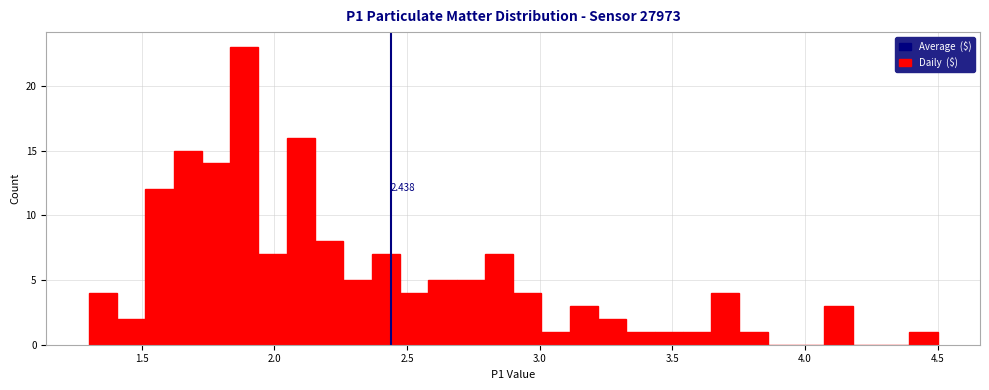

Read against the x-axis, roughly where is the centre of the tallest bar?

1.90